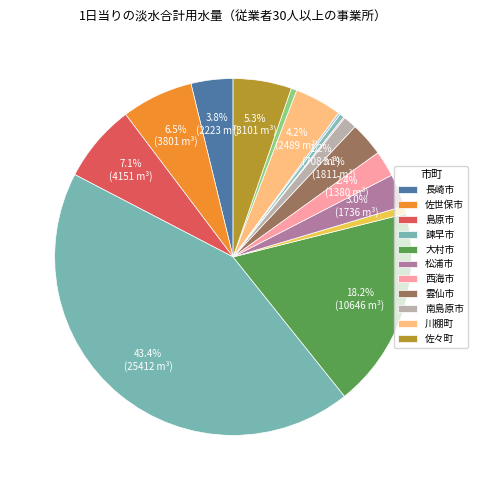

To the nearest percent, what is the difference between the largest and smallest slice percentages?

43%